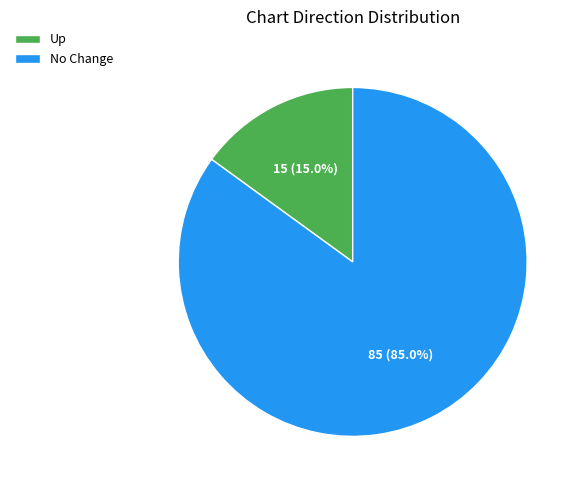

Between No Change and Up, which is larger?

No Change